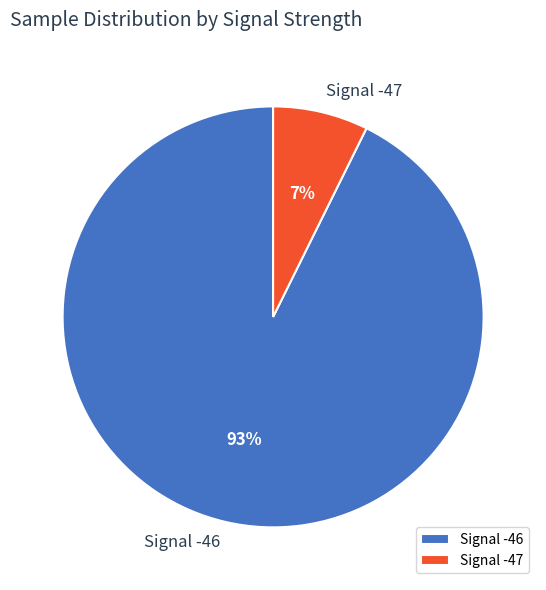

To the nearest percent, what is the average slice percentage?

50%